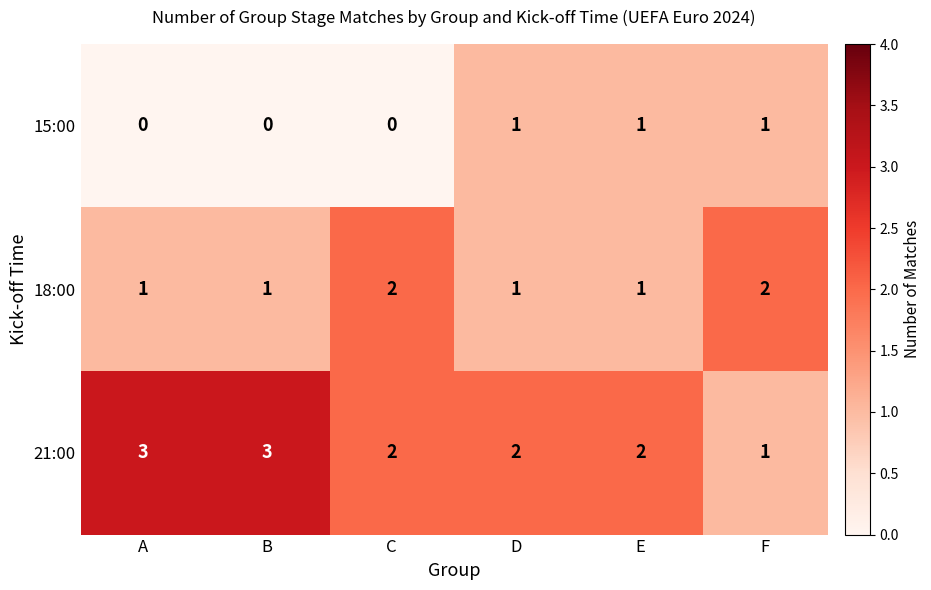

The 21:00 series shows 3 at E. True or false?

False